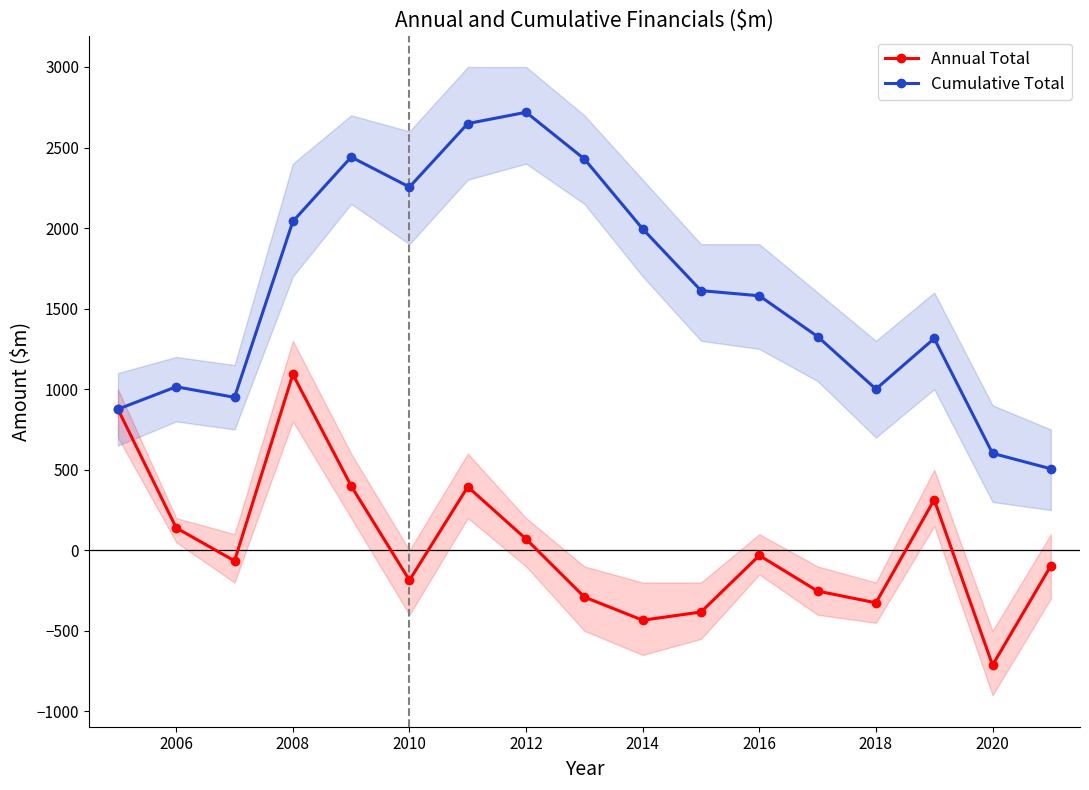

Which series has the largest total across all categories?

Cumulative Total